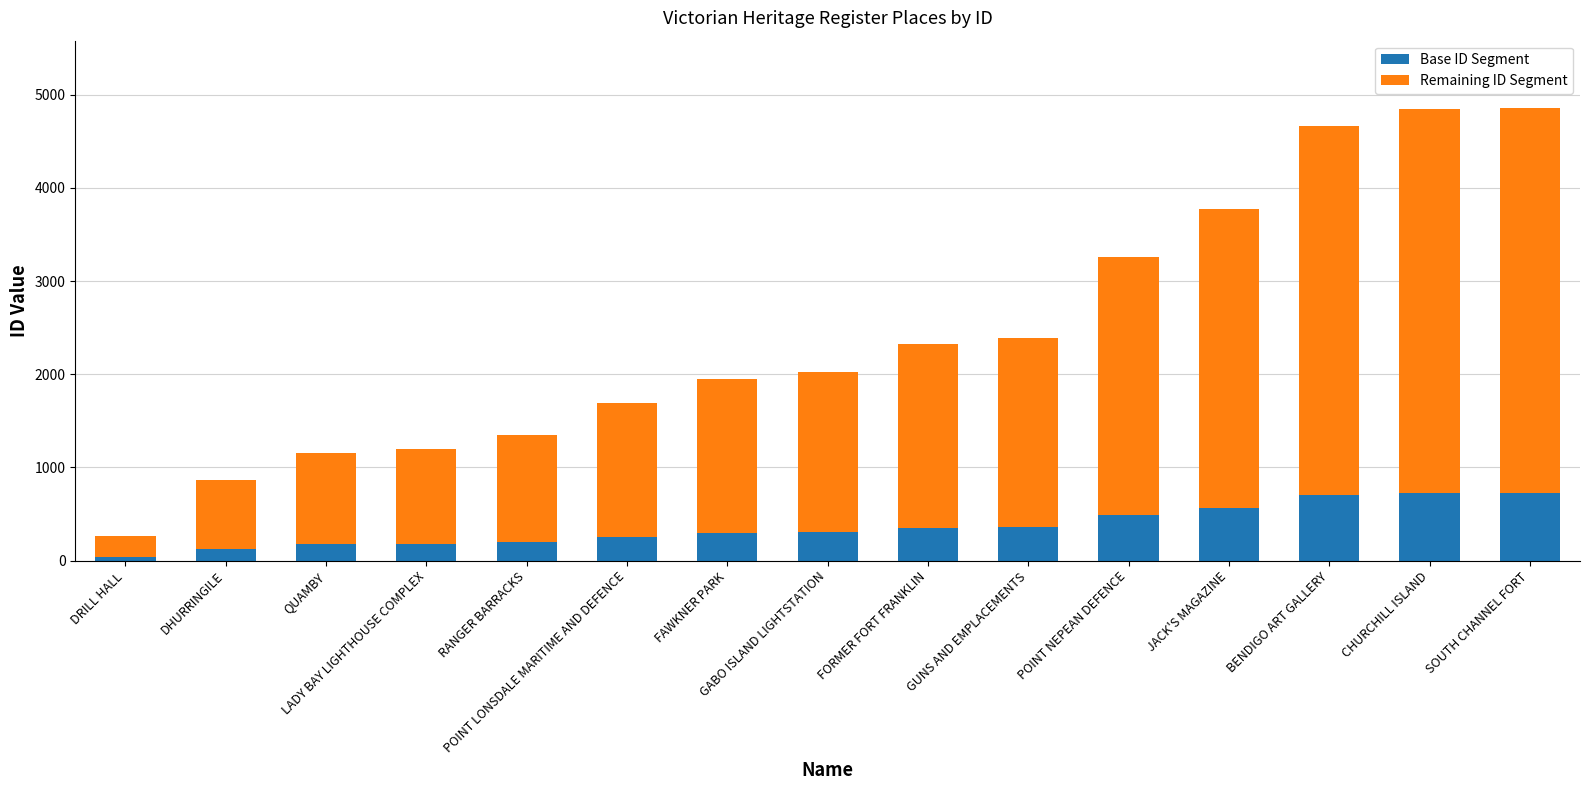

Does the chart contain stacked bars?

Yes